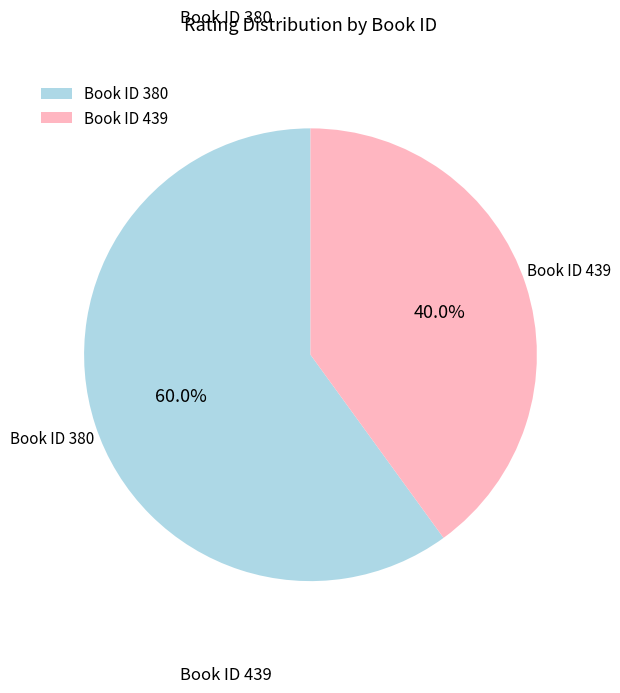

Combined, what portion of the pie is Book ID 439 and Book ID 380?

100.0%